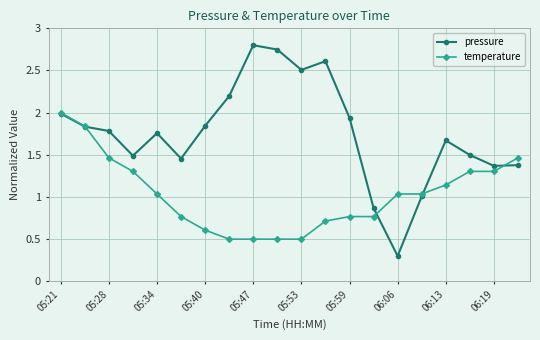

What is the sum of all temperature values?

20.6